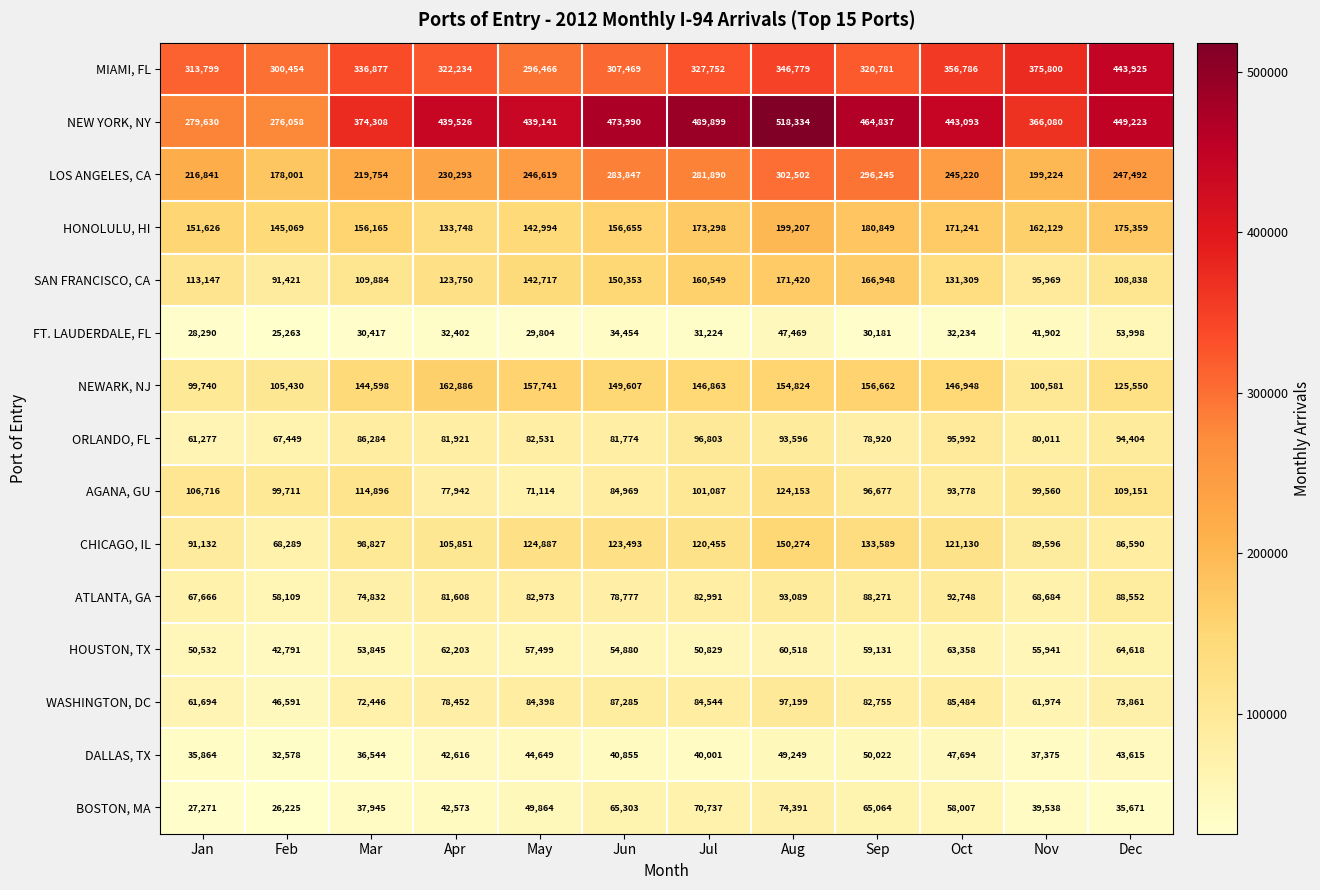

True or false: HOUSTON, TX has a value of 55941 at Nov.

True